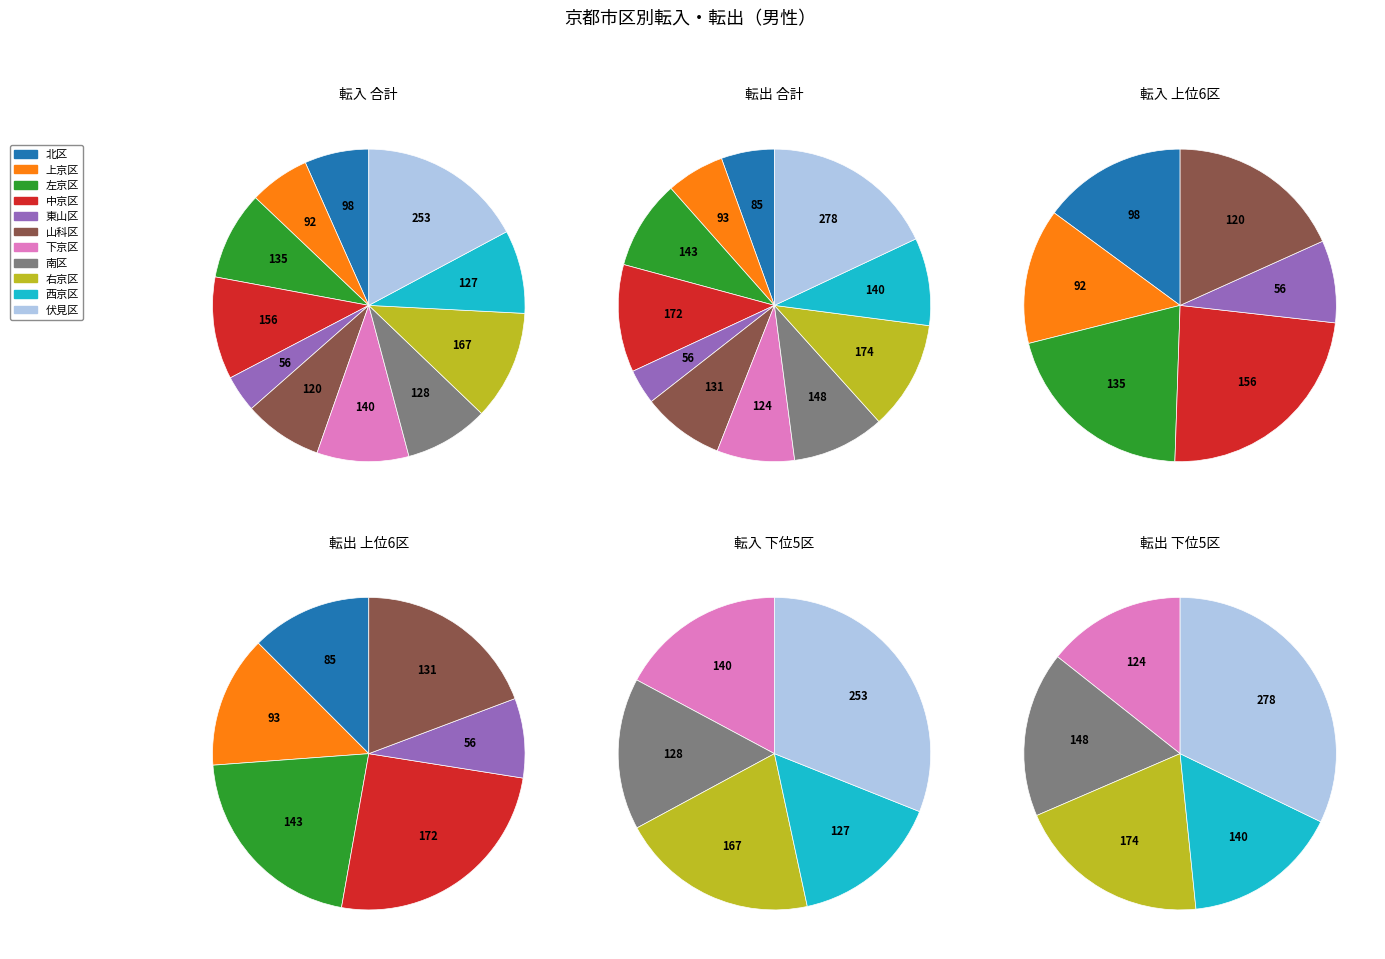

Does 山科区 account for over 50% of the chart?

No